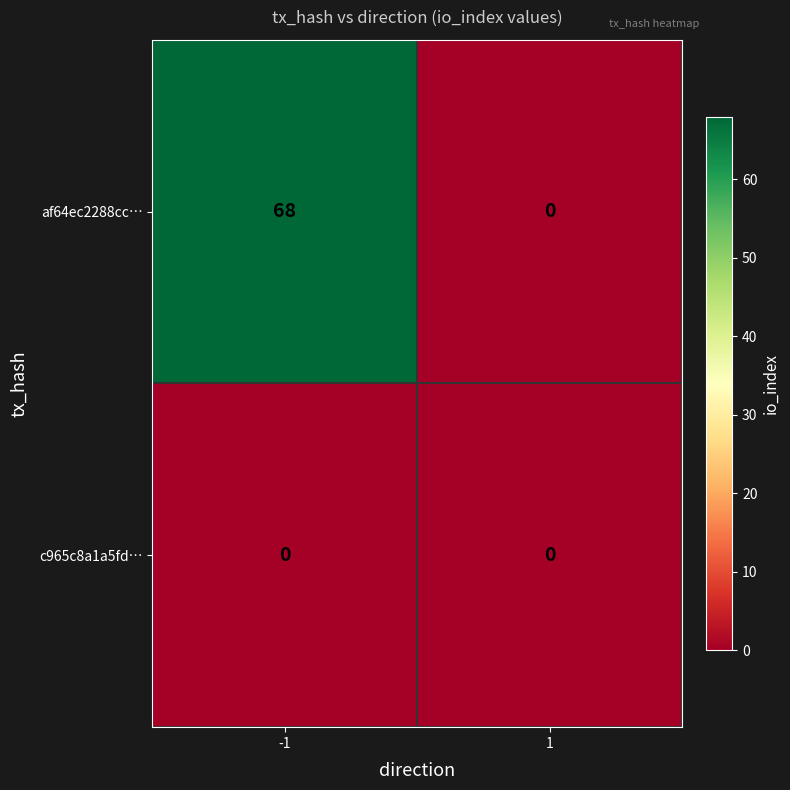

The af64ec2288cc… series shows 89 at -1. True or false?

False